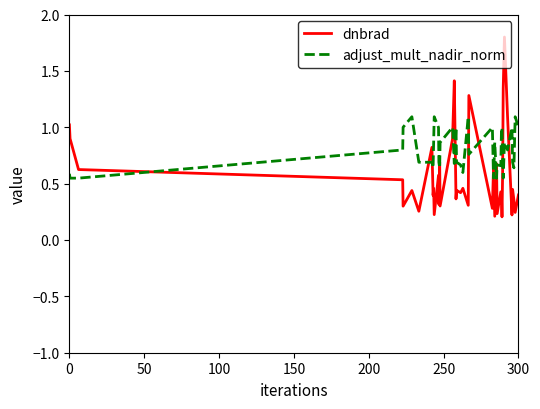

True or false: adjust_mult_nadir_norm and dnbrad intersect in this chart.

True